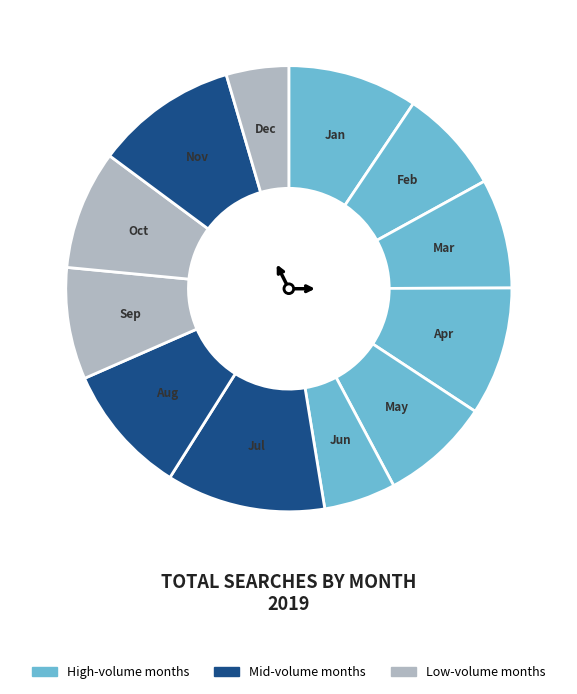

Rank the categories by value from highest to lowest.

Jul 2019, Nov 2019, Aug 2019, Jan 2019, Apr 2019, Oct 2019, Sep 2019, Mar 2019, May 2019, Feb 2019, Jun 2019, Dec 2019